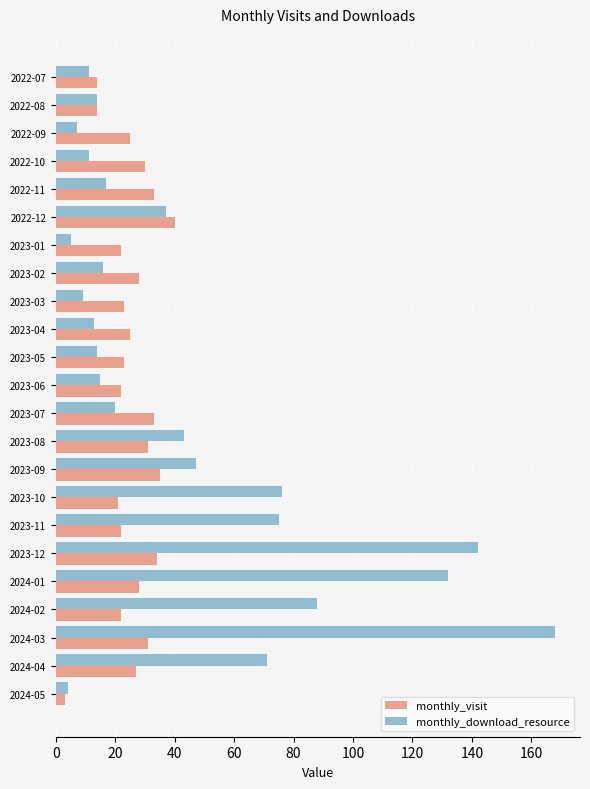

What is the average value of the monthly_visit series?

25